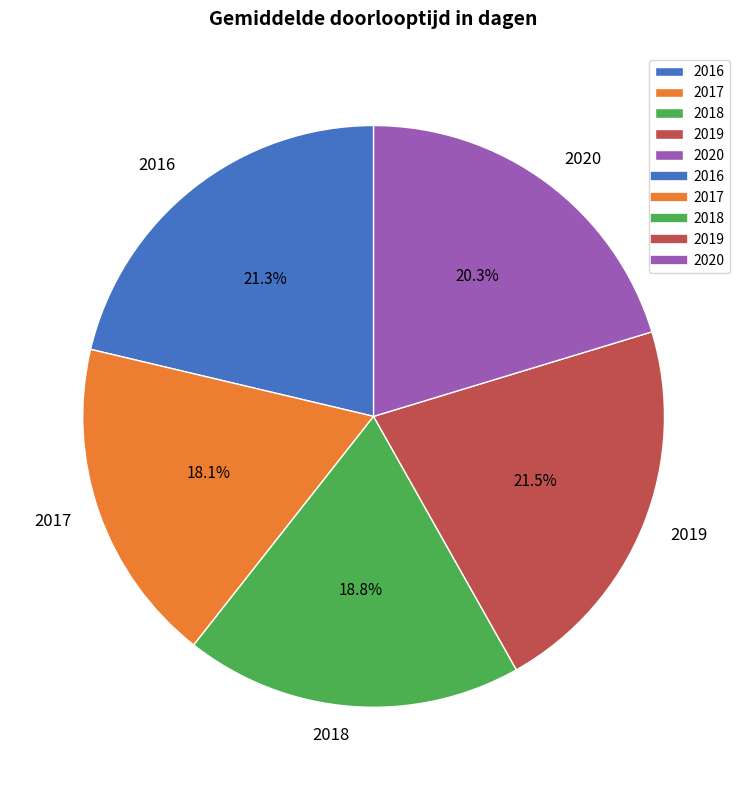

How many slices are in this pie chart?

5